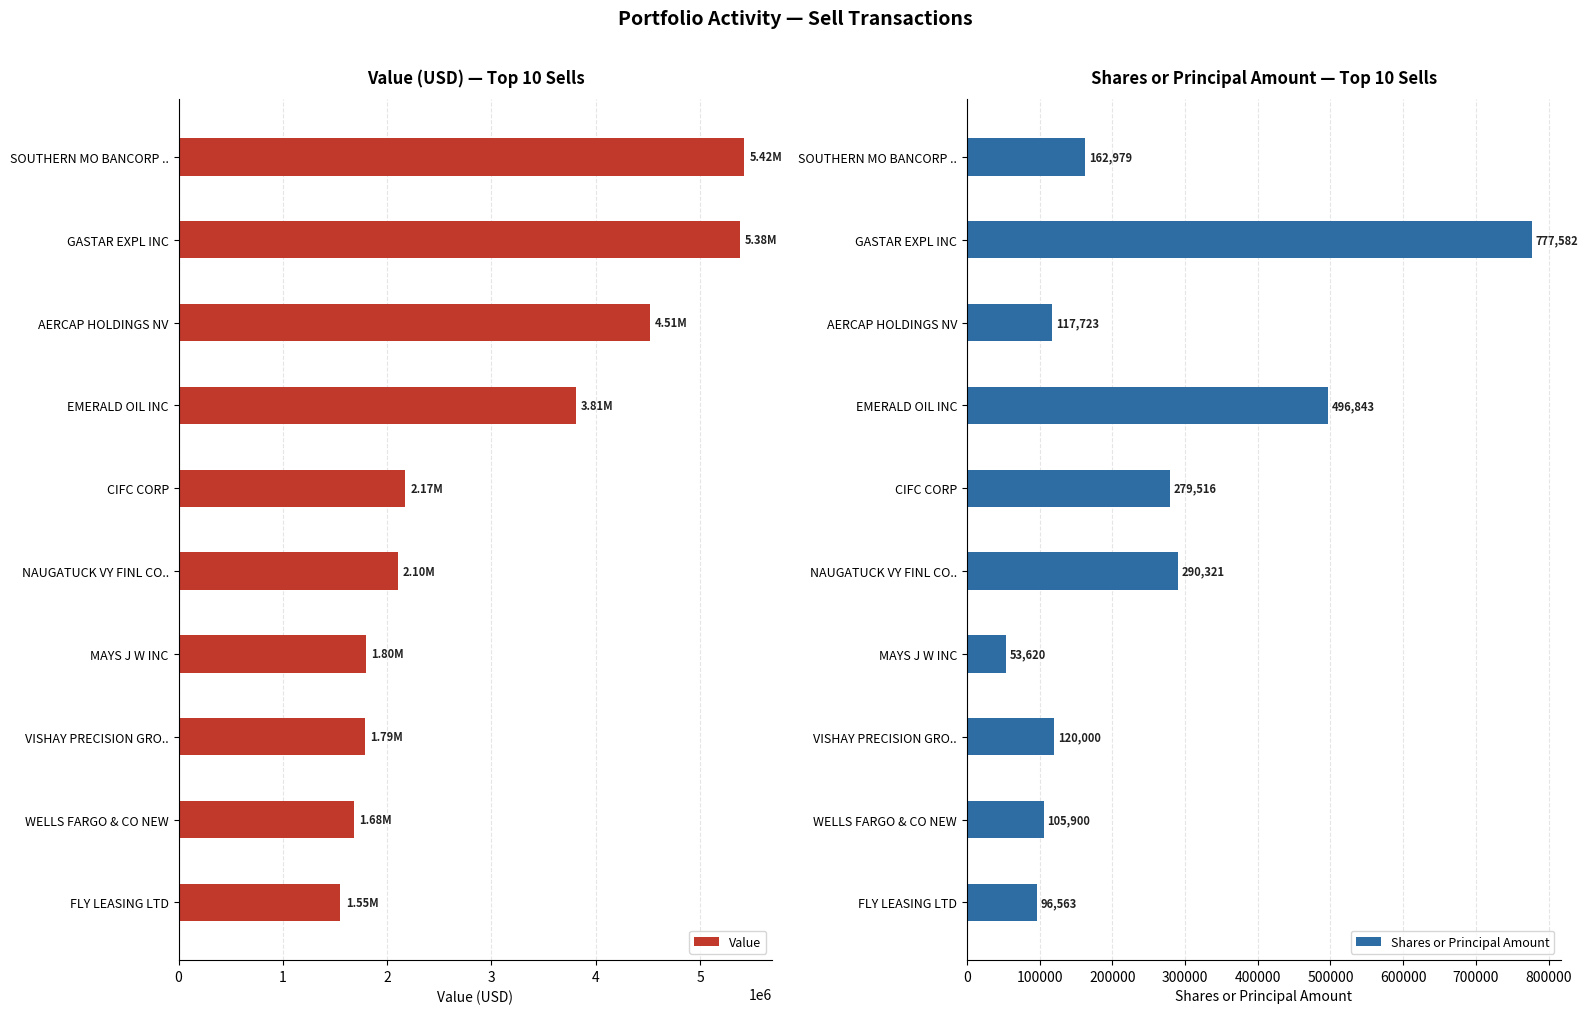

How many values in the Shares or Principal Amount series are below 162979?

5